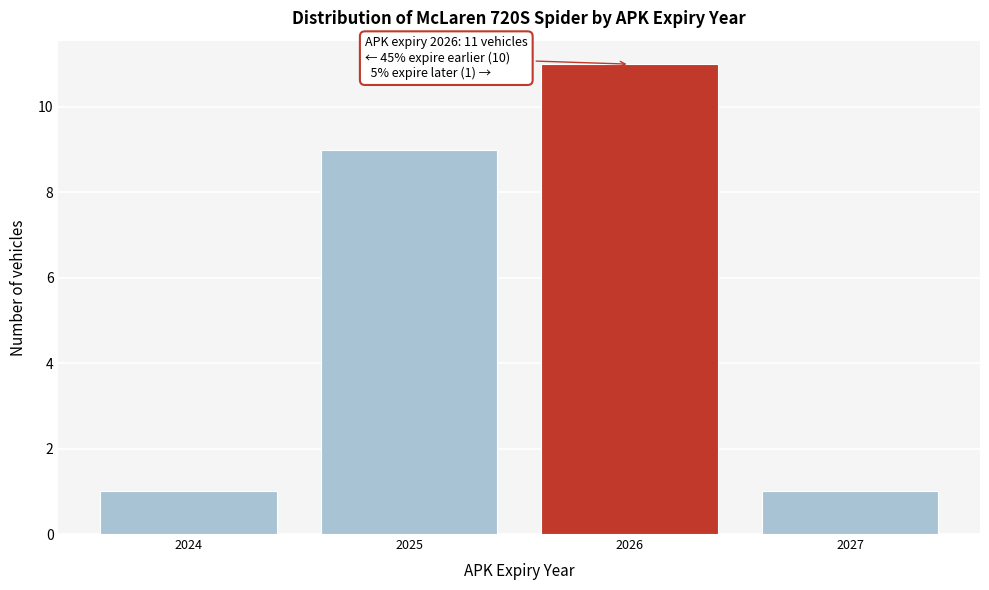

Reading left to right, what are all the values shown in this chart?

1	9	11	1